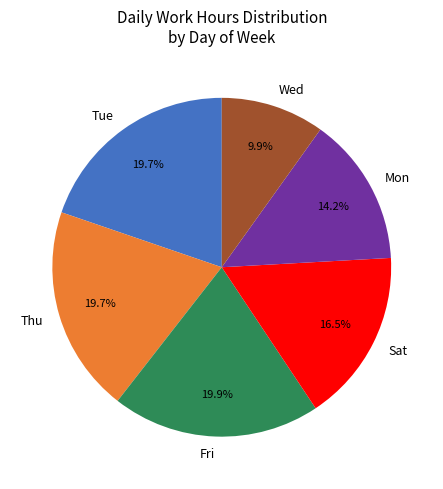

To the nearest percent, what is the average slice percentage?

17%